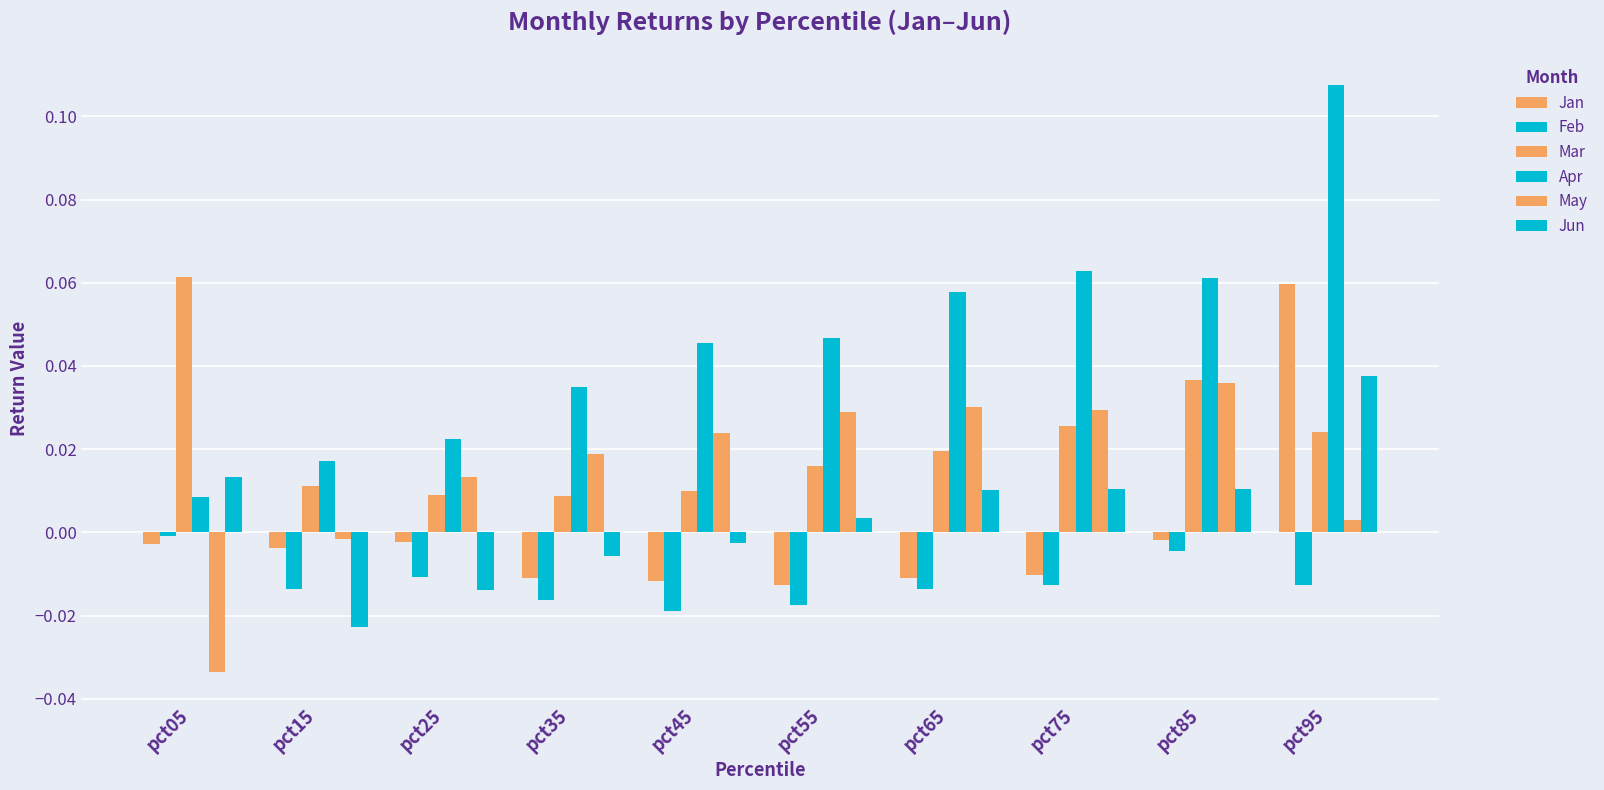

Reading right to left, what are all the values shown in this chart?

Jan: pct95=0.1	pct85=-0.0	pct75=-0.0	pct65=-0.0	pct55=-0.0	pct45=-0.0	pct35=-0.0	pct25=-0.0	pct15=-0.0	pct05=-0.0
Feb: pct95=-0.0	pct85=-0.0	pct75=-0.0	pct65=-0.0	pct55=-0.0	pct45=-0.0	pct35=-0.0	pct25=-0.0	pct15=-0.0	pct05=-0.0
Mar: pct95=0.0	pct85=0.0	pct75=0.0	pct65=0.0	pct55=0.0	pct45=0.0	pct35=0.0	pct25=0.0	pct15=0.0	pct05=0.1
Apr: pct95=0.1	pct85=0.1	pct75=0.1	pct65=0.1	pct55=0.0	pct45=0.0	pct35=0.0	pct25=0.0	pct15=0.0	pct05=0.0
May: pct95=0.0	pct85=0.0	pct75=0.0	pct65=0.0	pct55=0.0	pct45=0.0	pct35=0.0	pct25=0.0	pct15=-0.0	pct05=-0.0
Jun: pct95=0.0	pct85=0.0	pct75=0.0	pct65=0.0	pct55=0.0	pct45=-0.0	pct35=-0.0	pct25=-0.0	pct15=-0.0	pct05=0.0